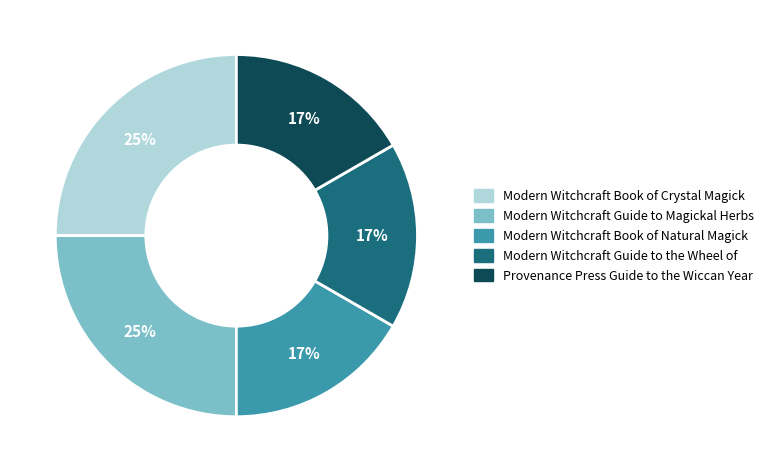

To the nearest percent, what is the difference between the Modern Witchcraft Guide to Magickal Herbs and Provenance Press Guide to the Wiccan Year slice percentages?

8%